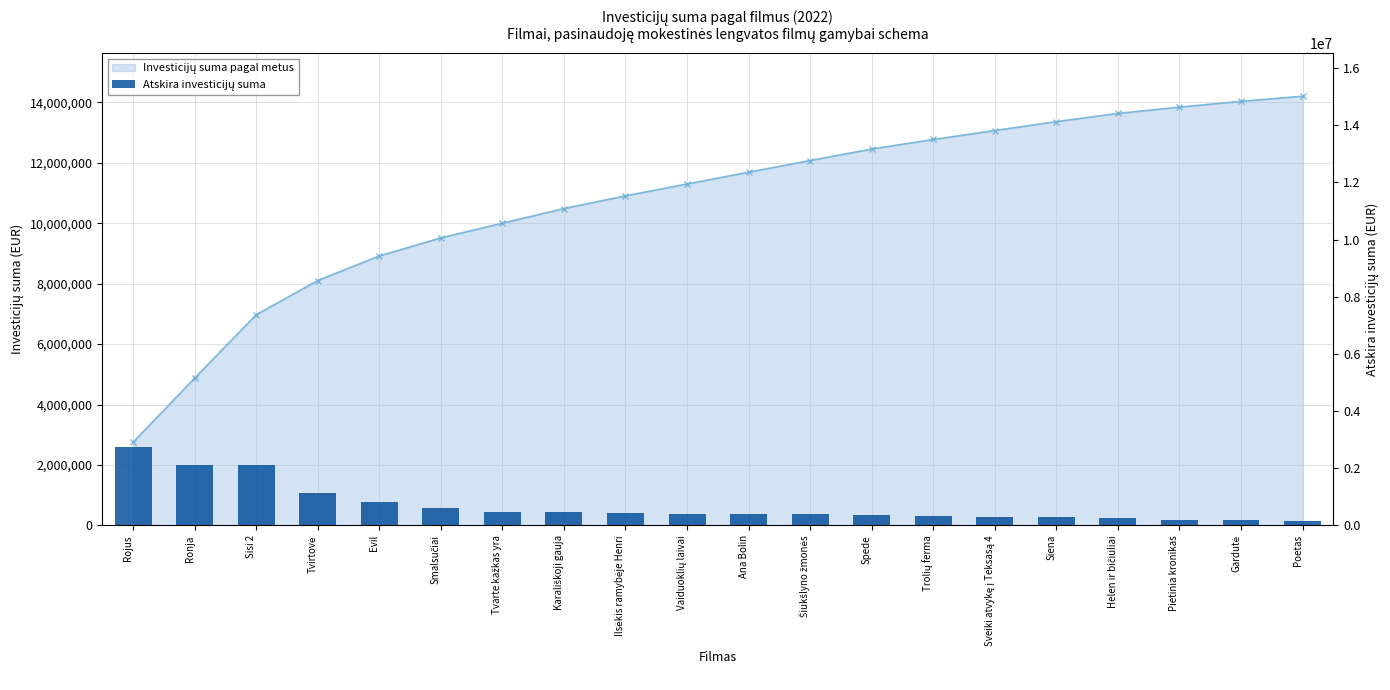

What is the approximate value at Tvarte kažkas yra?

487805.9